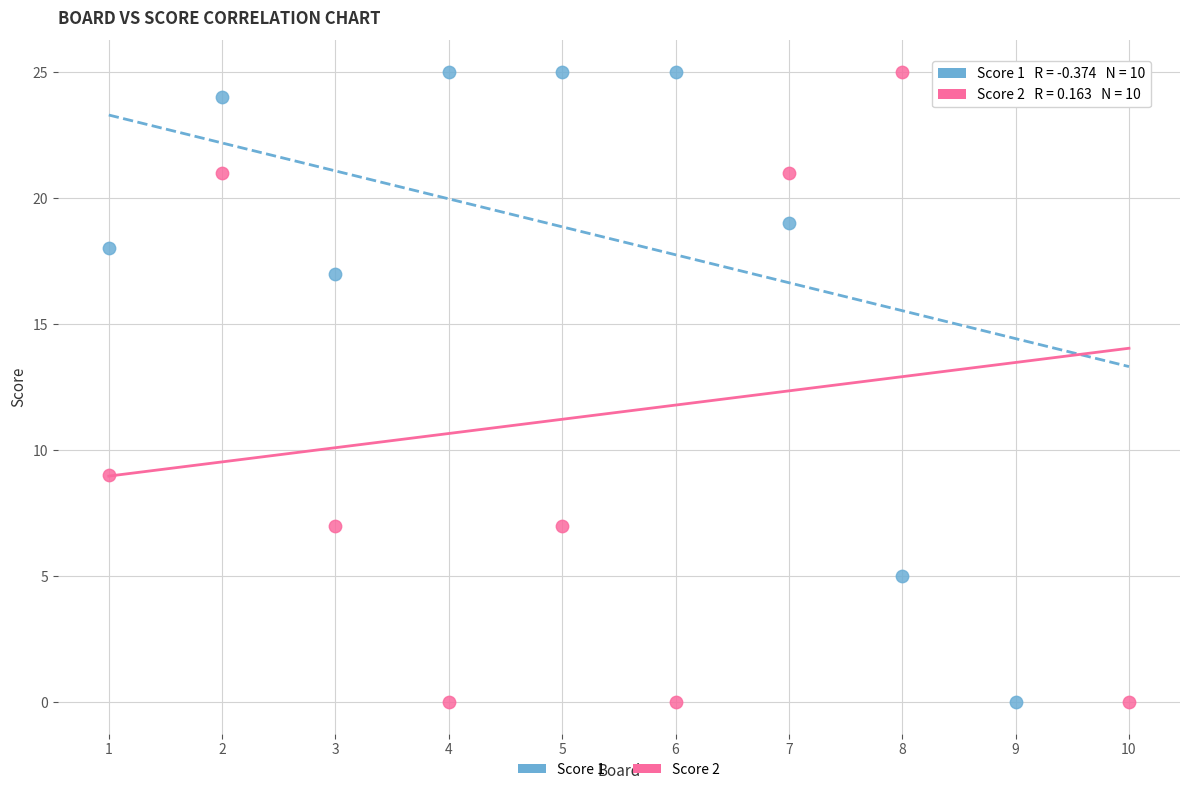

What is the X range (max minus min) for the scatter plot?

9